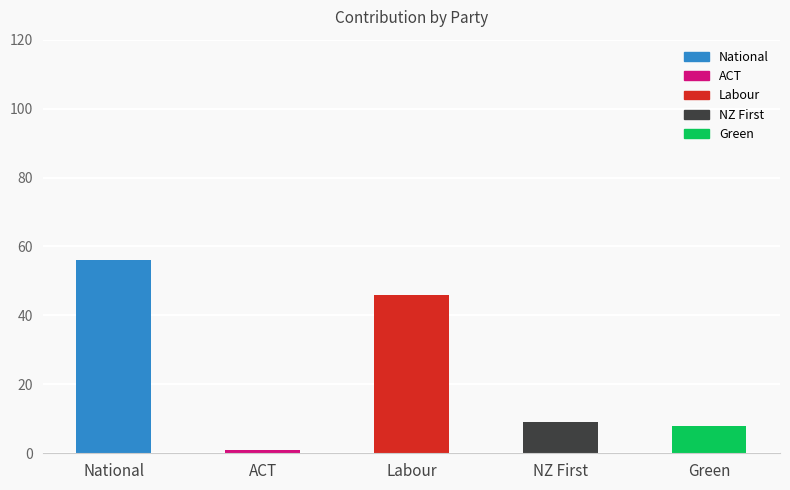

What is the maximum value shown in the chart?

56